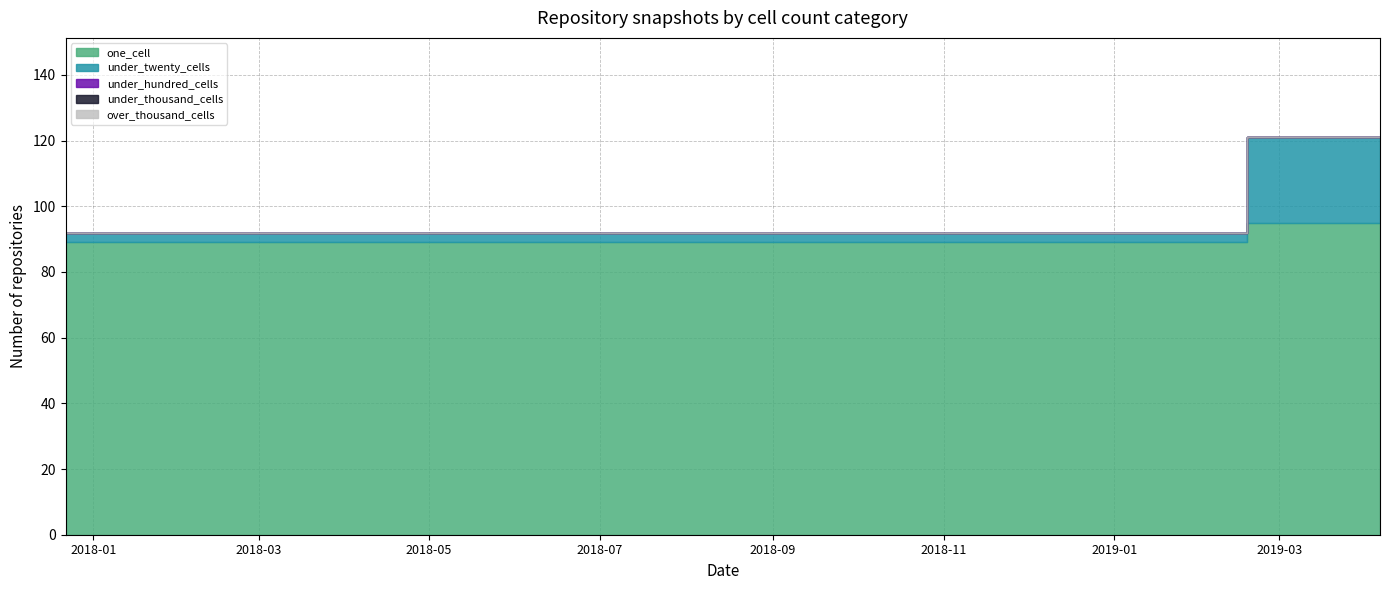

The value of over_thousand_cells at 2019-04-06 is 0. True or false?

True